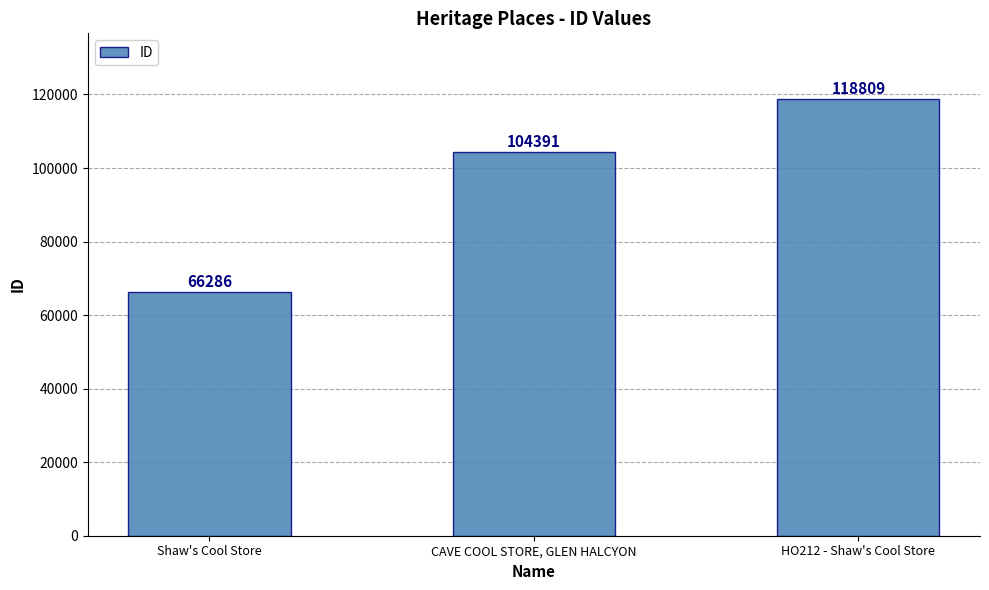

True or false: the data shows 57709 at HO212 - Shaw's Cool Store.

False